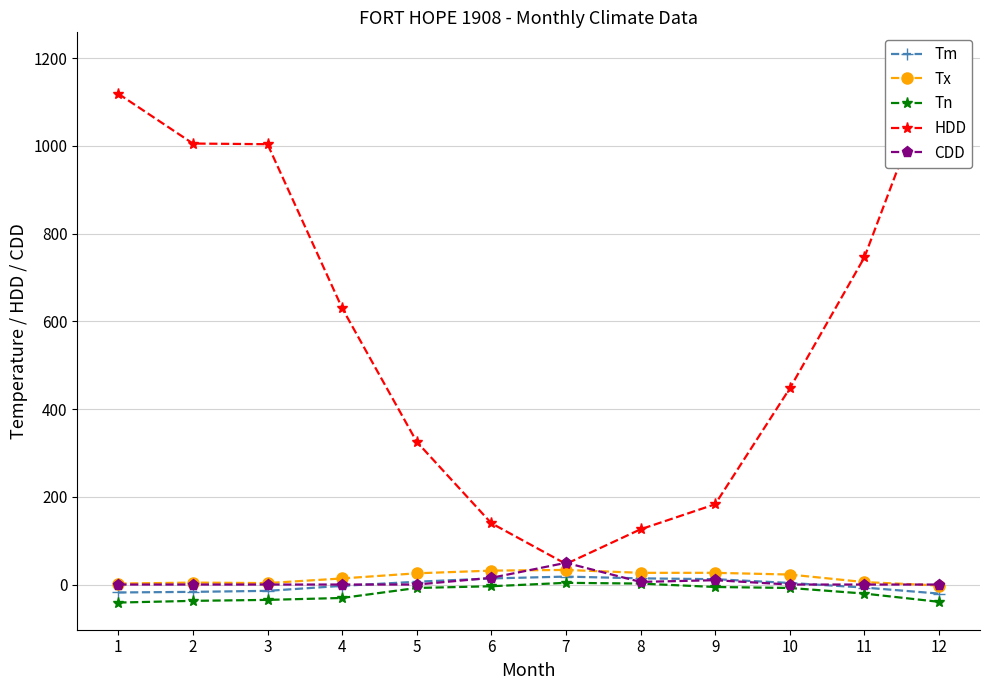

What is the value of the Tm point at the 6th from the left?

13.9